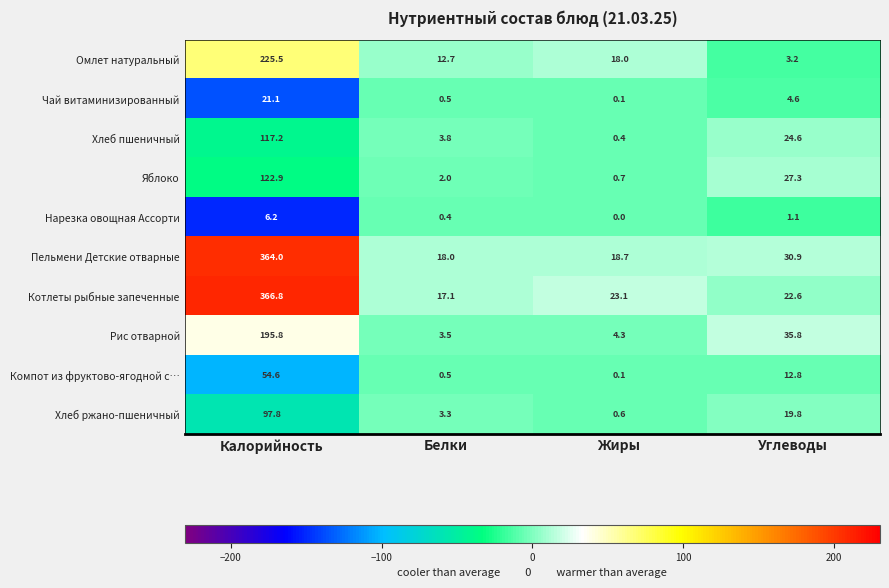

Rank the series by their maximum value, from highest to lowest.

Котлеты рыбные запеченные, Пельмени Детские отварные, Омлет натуральный, Рис отварной, Яблоко, Хлеб пшеничный, Хлеб ржано-пшеничный, Компот из фруктово-ягодной с…, Чай витаминизированный, Нарезка овощная Ассорти